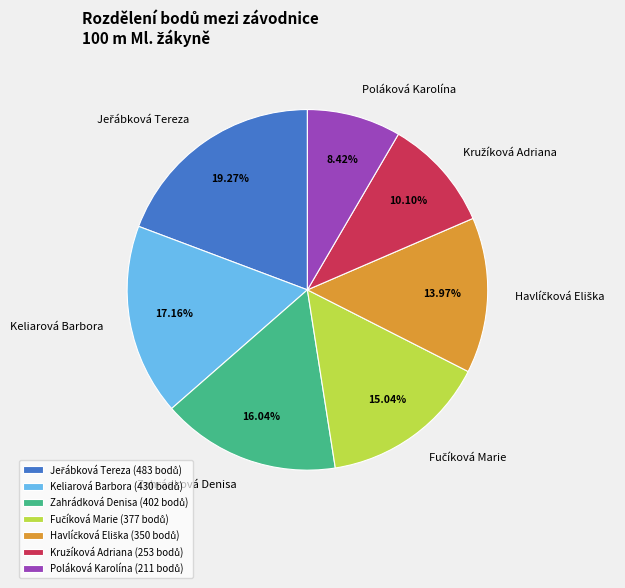

Count the number of slices in the pie.

7